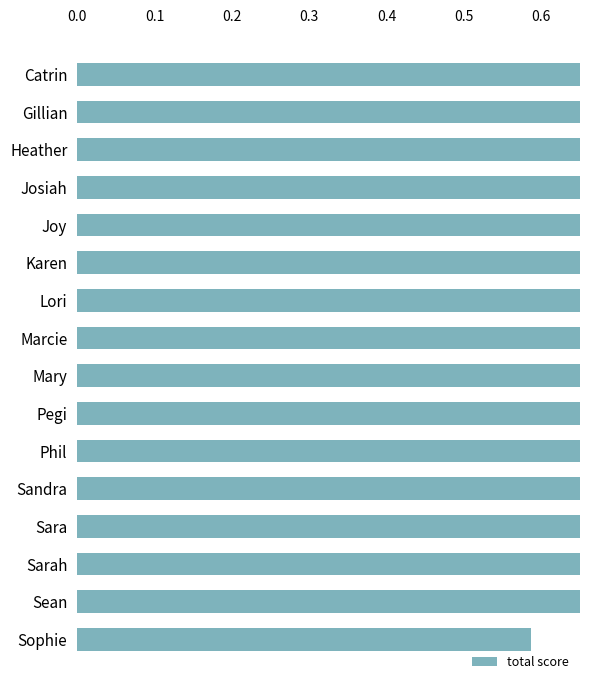

What is the sum of the values at Sophie and Phil?

1.7